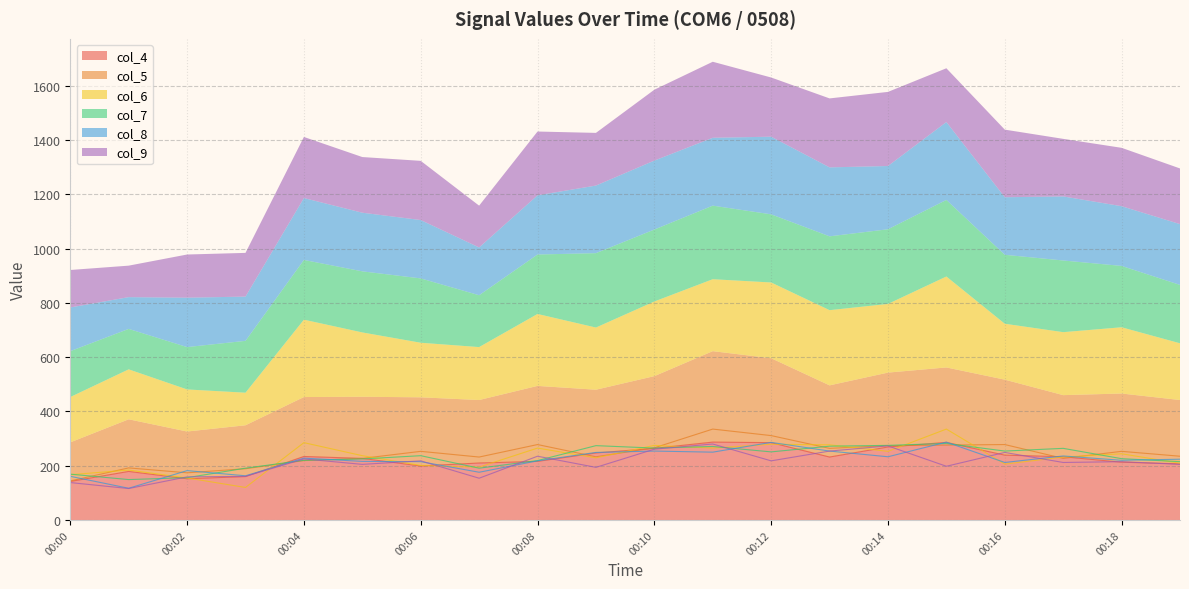

At how many categories does at least one series exceed 269?

10